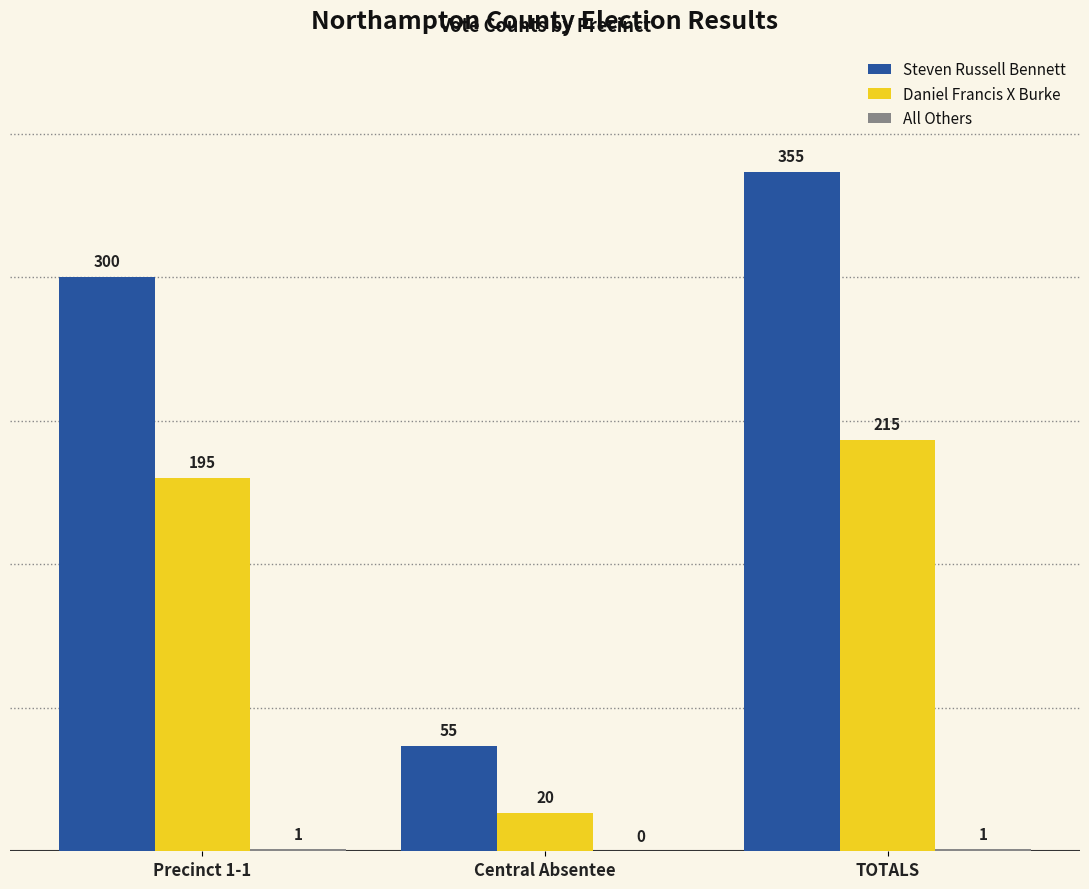

True or false: Daniel Francis X Burke has a value of 20 at Central Absentee.

True